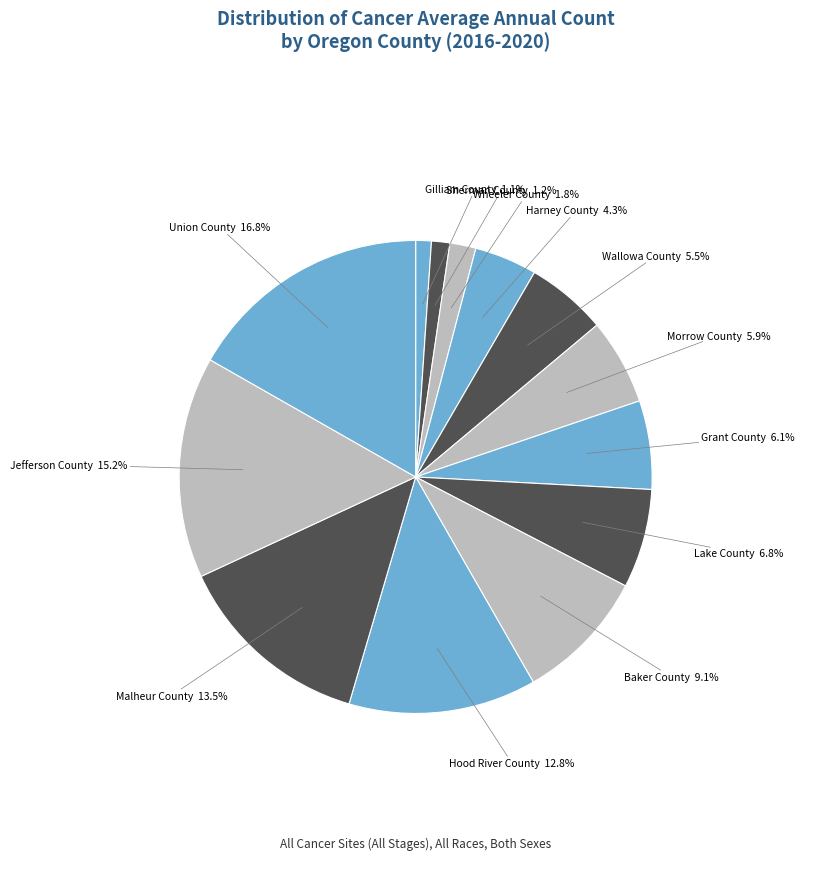

What percentage is the Union County slice, to the nearest percent?

17%